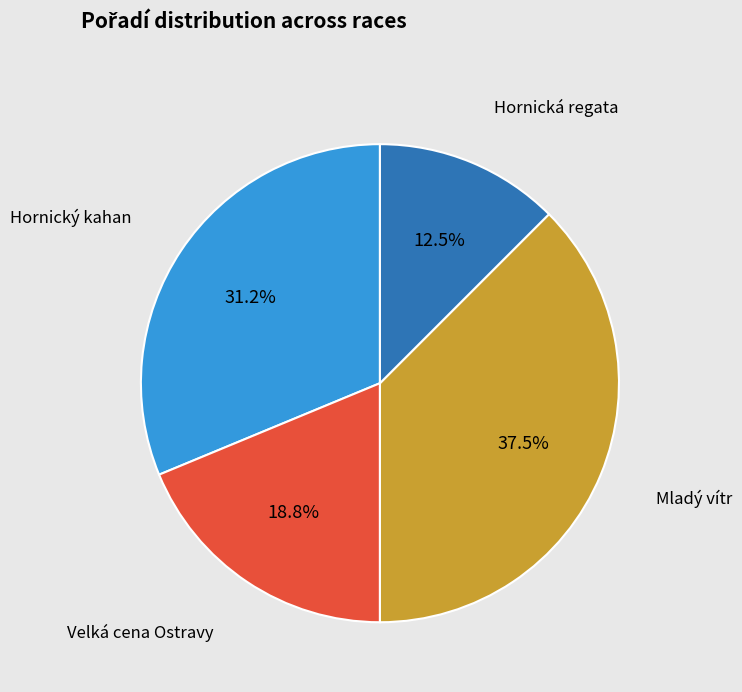

What is the smallest slice in the pie chart?

Hornická regata